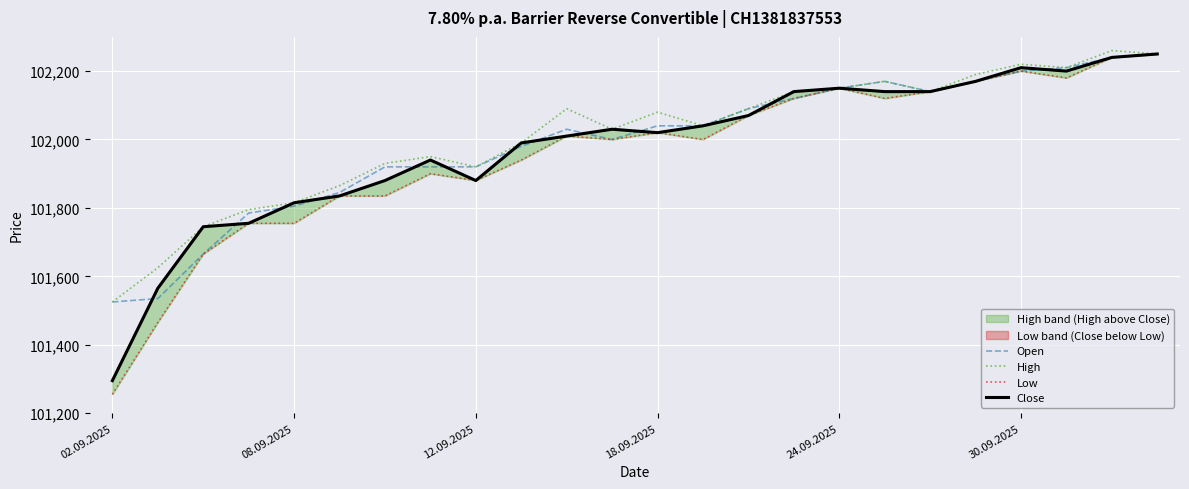

True or false: Open has a value of 164107 at 30.09.2025.

False